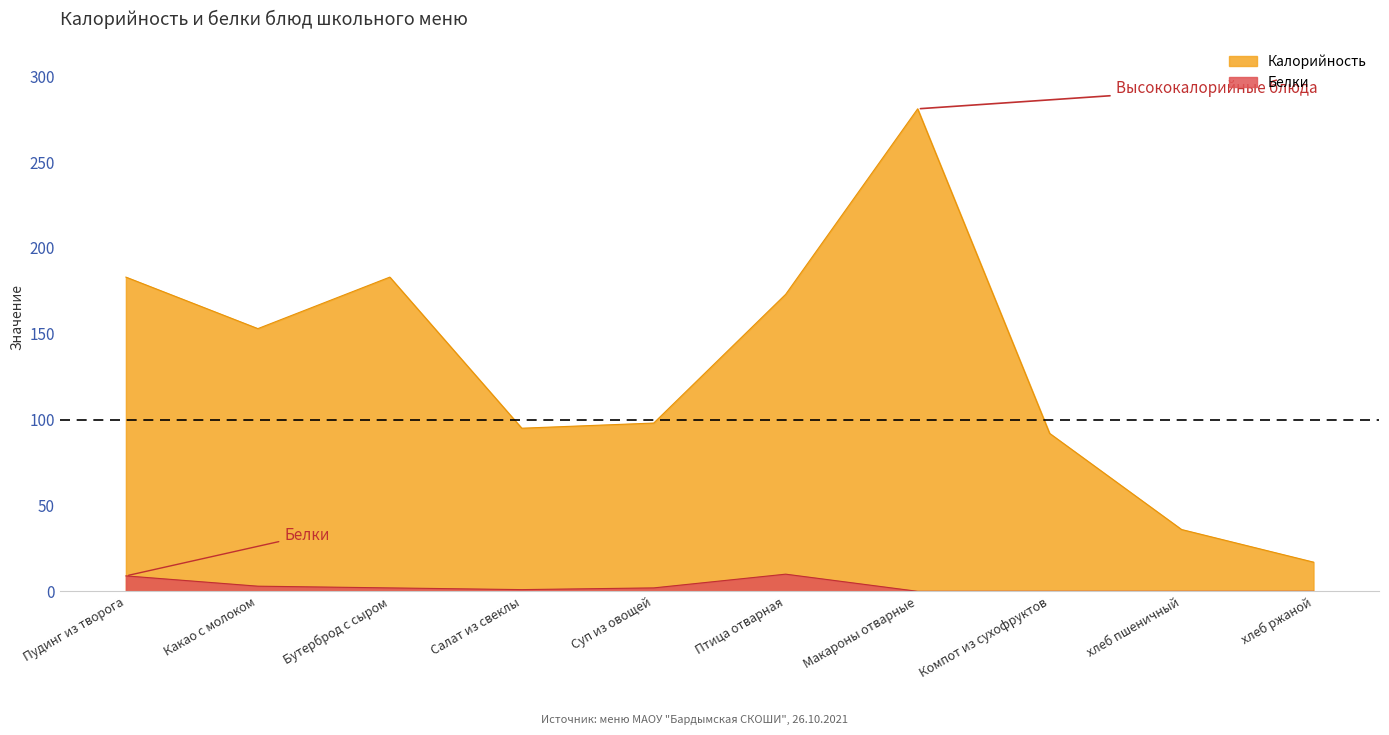

What is the average value of the Калорийность series?

131